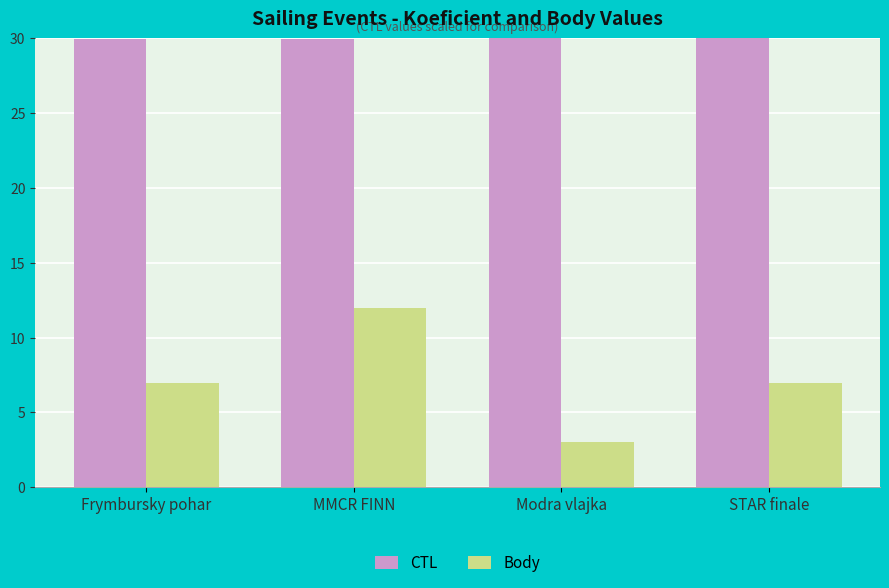

At Frymbursky pohar, list the series in order from smallest to largest.

Body, CTL